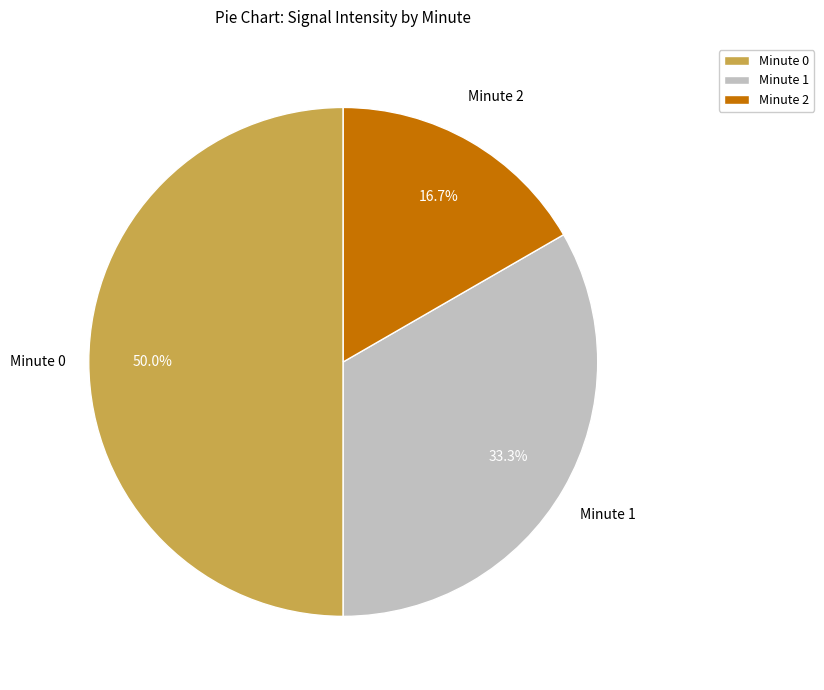

What percentage is the Minute 1 slice, to the nearest percent?

33%